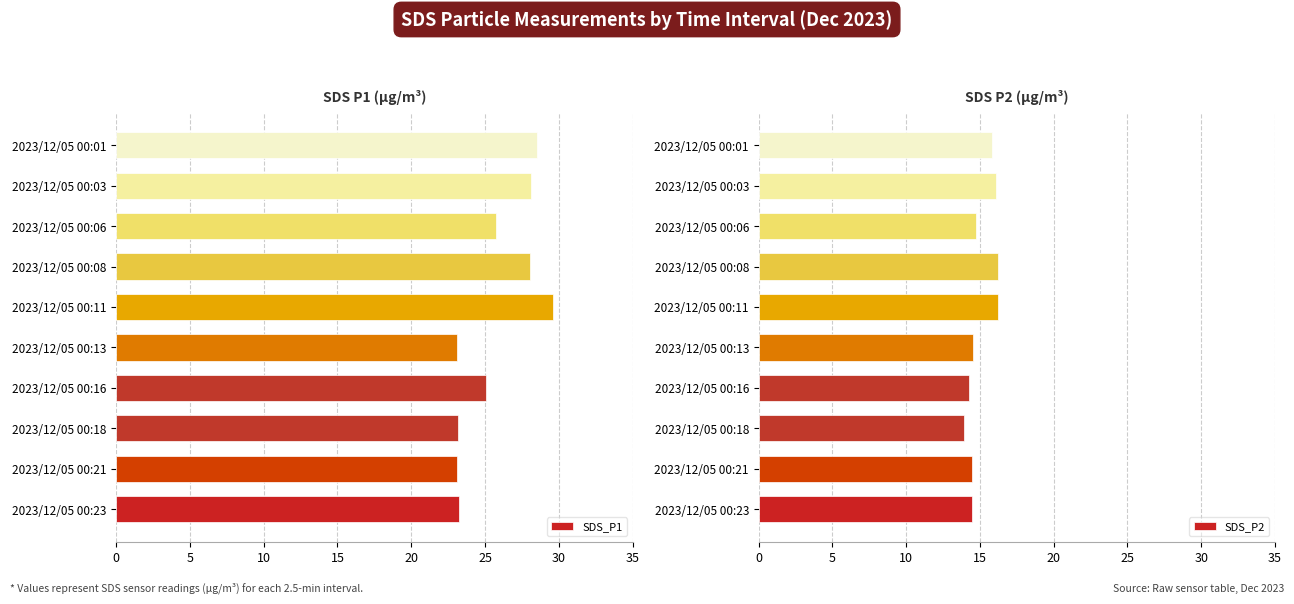

What are all the series names shown in the legend?

SDS_P1, SDS_P2